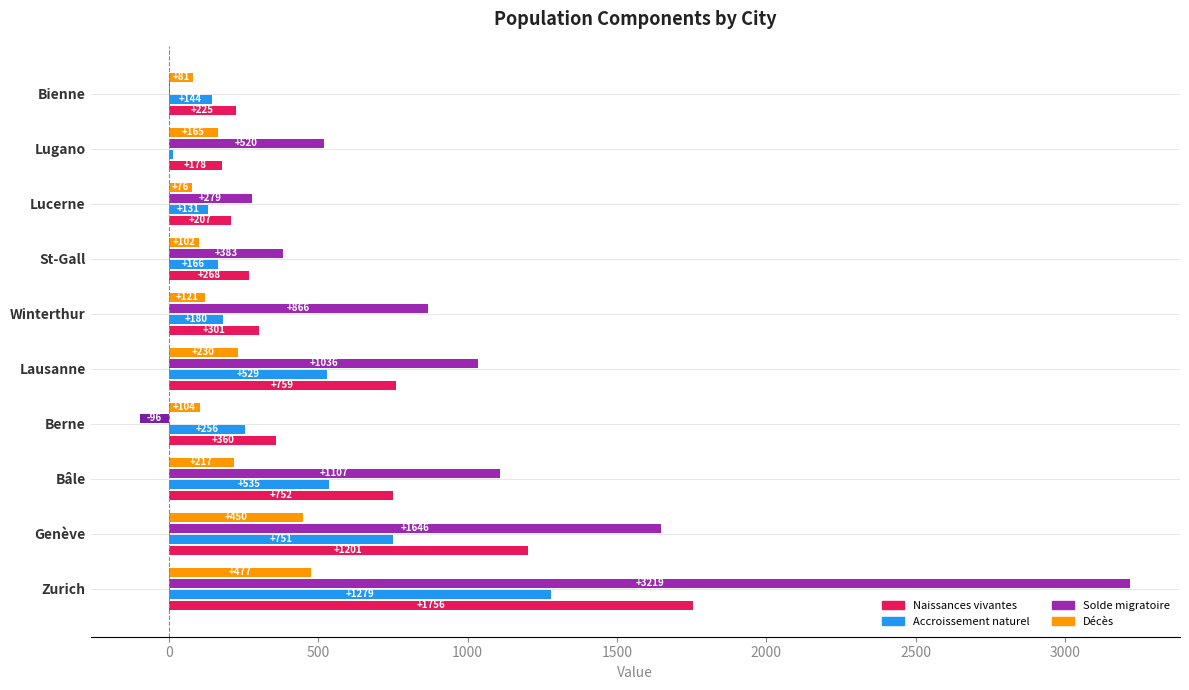

True or false: Naissances vivantes has a value of 336 at Lausanne.

False